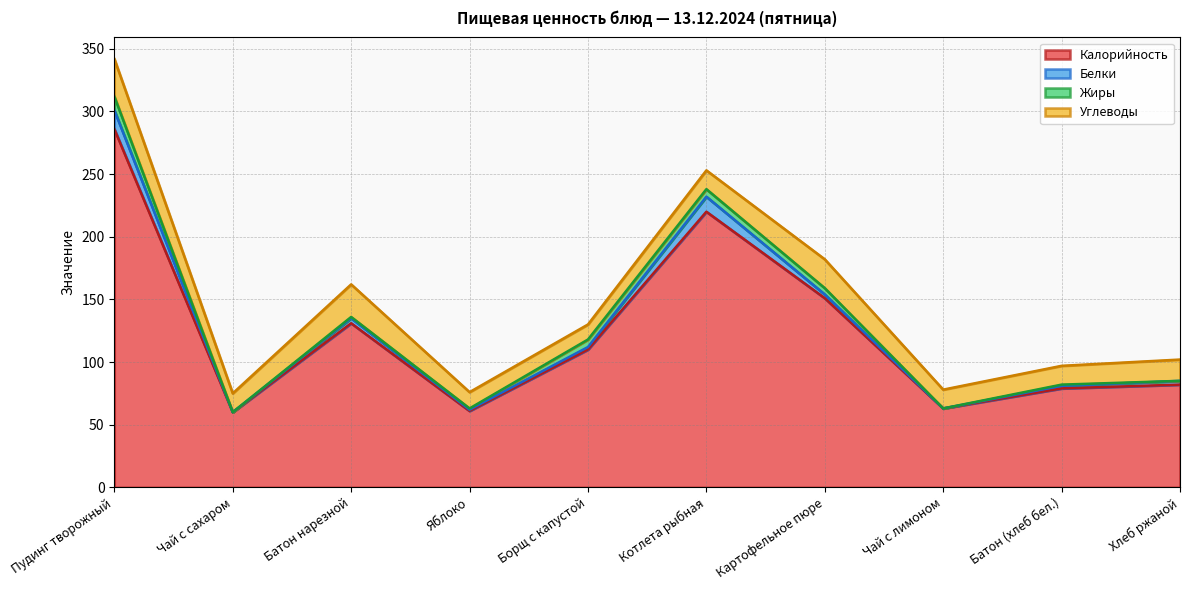

What is the total value across all series at Чай с сахаром?

75